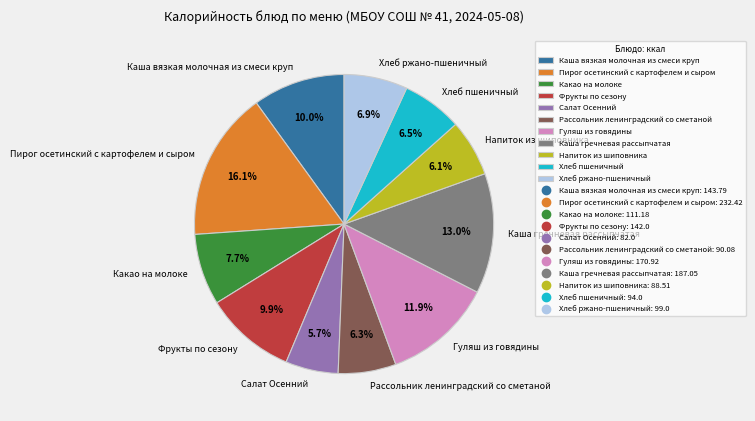

Which slice is the largest?

Пирог осетинский с картофелем и сыром